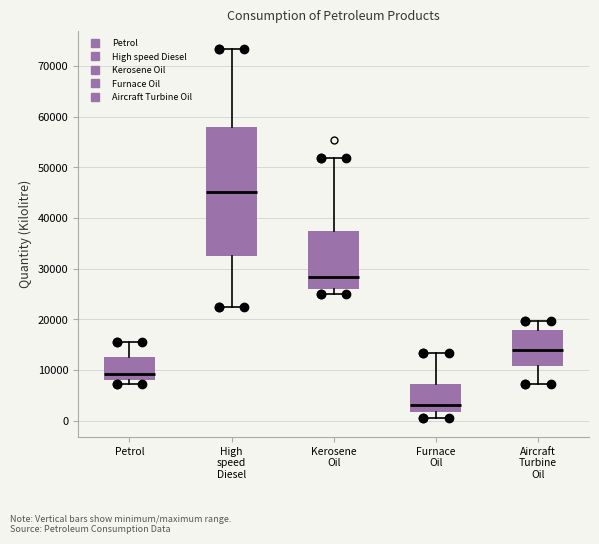

Which box is the tallest, from its lower edge to its upper edge?

High speed Diesel